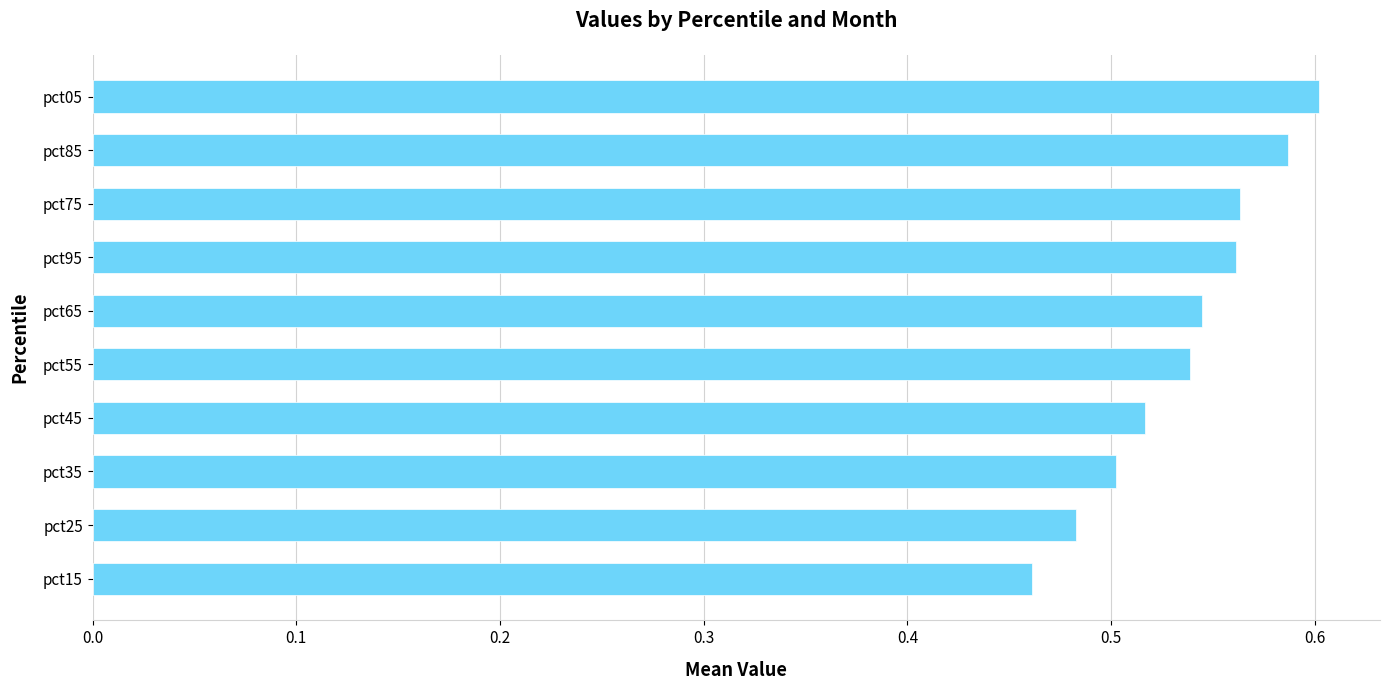

What is the change in value from pct15 to pct95?

+0.1